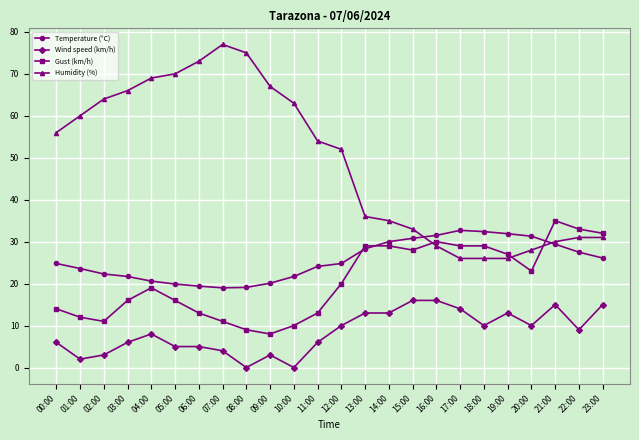

Does the chart display data point markers on the line(s)?

Yes